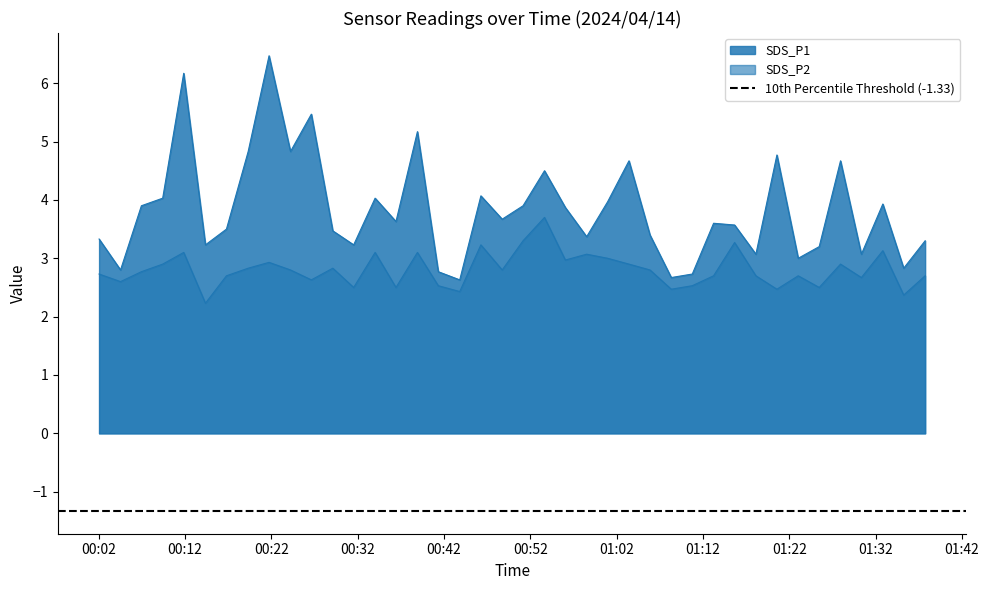

What is the difference between the highest and lowest values at 2024/04/14 01:35:15?

0.5